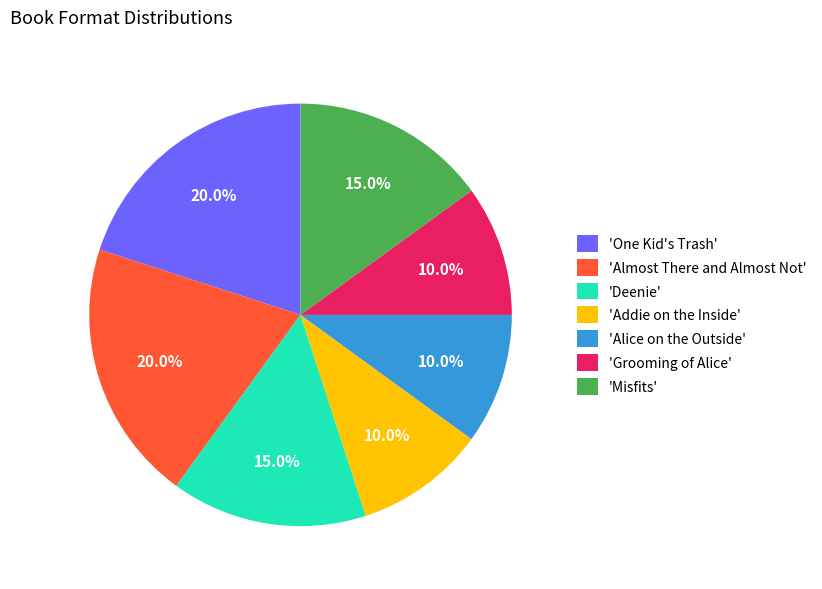

Count the number of slices in the pie.

7